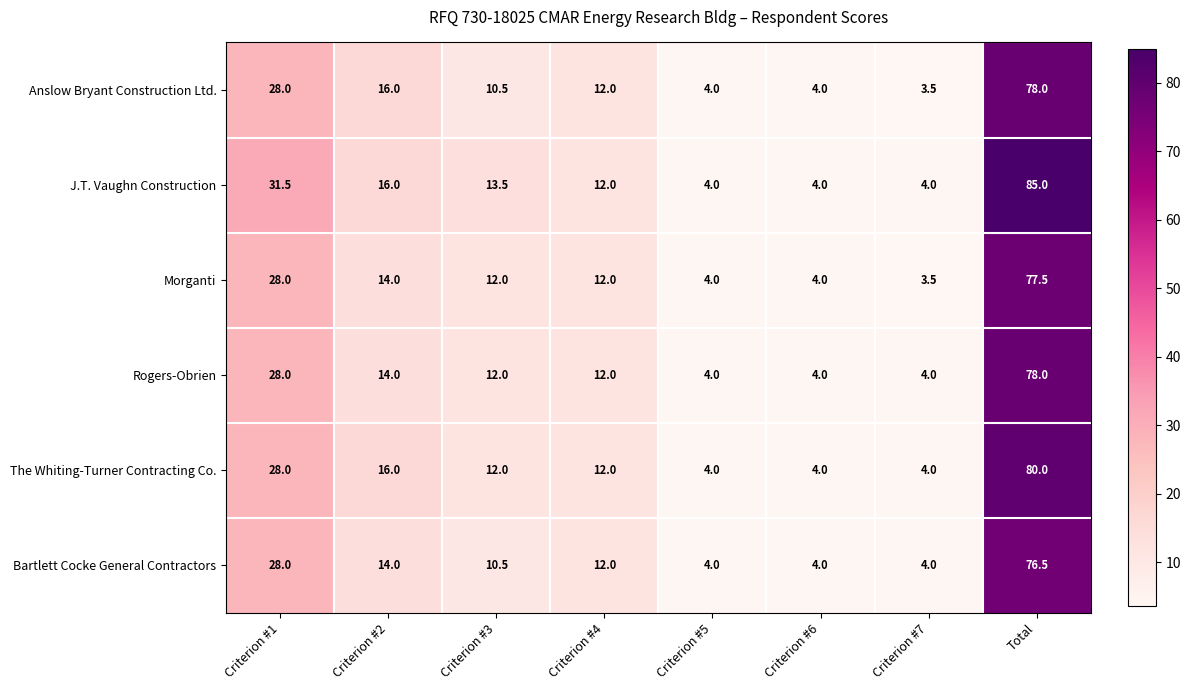

Where is Morganti nearest to the value 40?

Criterion #1